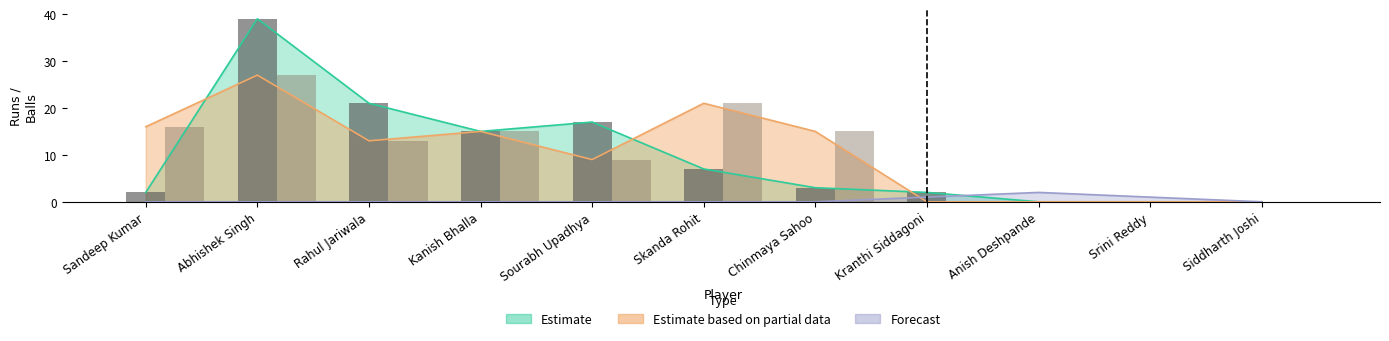

List the series in order of their peak value, lowest first.

Forecast, Estimate based on partial data, Estimate